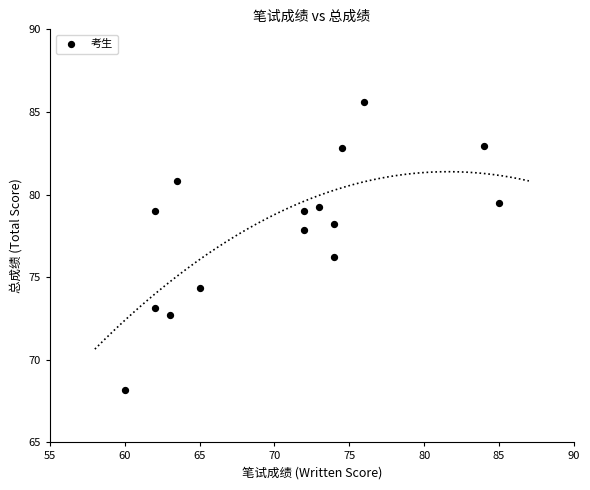

What is the range of X values (max minus min)?

25.0